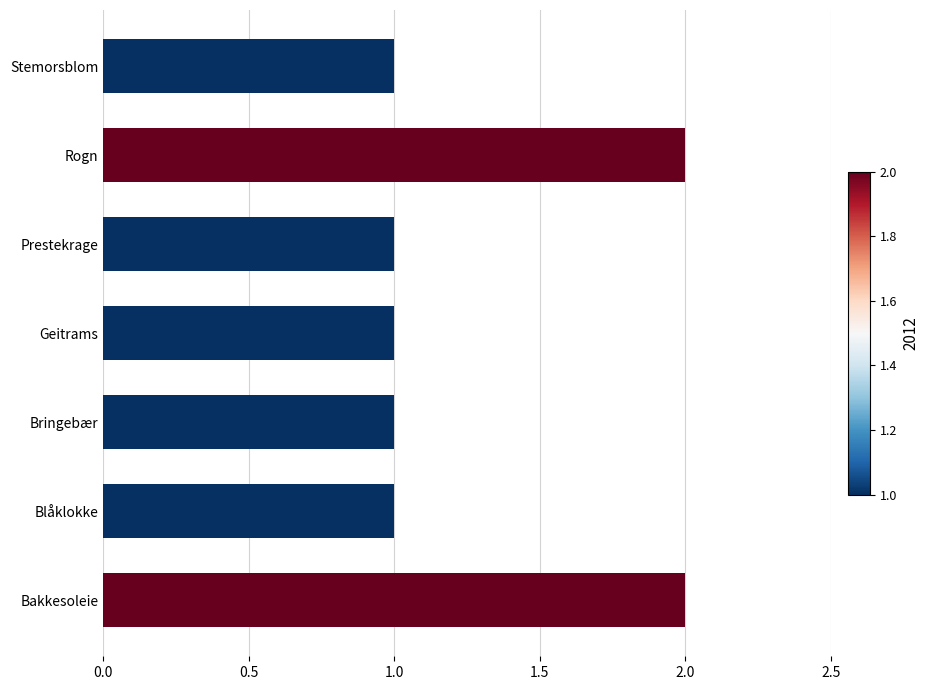

What is the sum of all values?

9